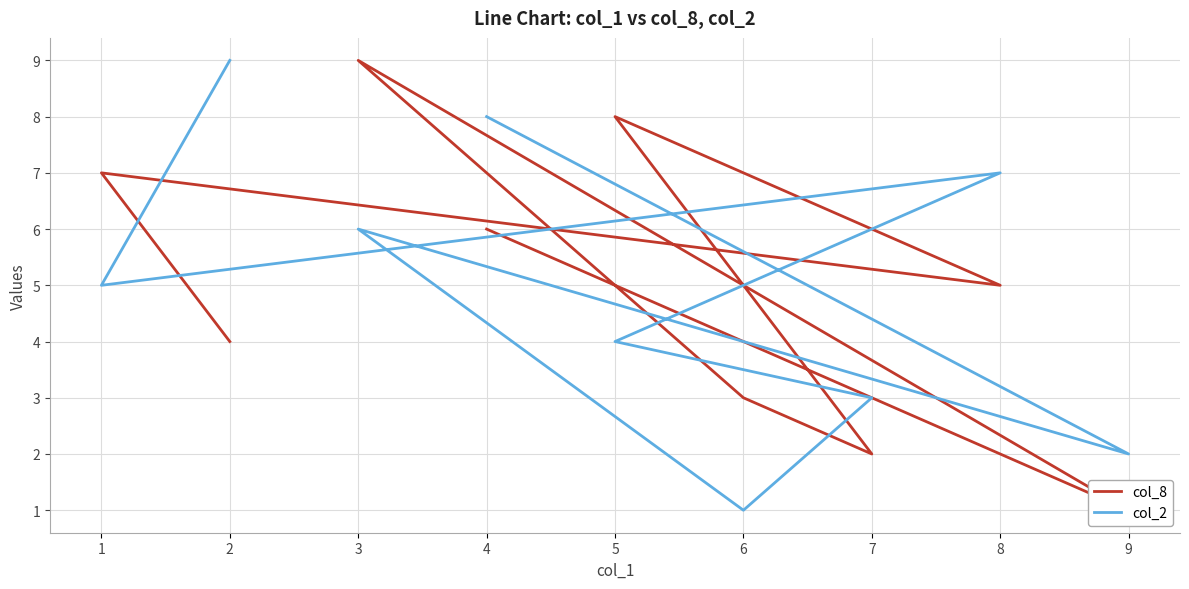

Reading left to right, list all the values displayed in this chart.

col_8: 4=6	9=1	3=9	6=3	7=2	5=8	8=5	1=7	2=4
col_2: 4=8	9=2	3=6	6=1	7=3	5=4	8=7	1=5	2=9